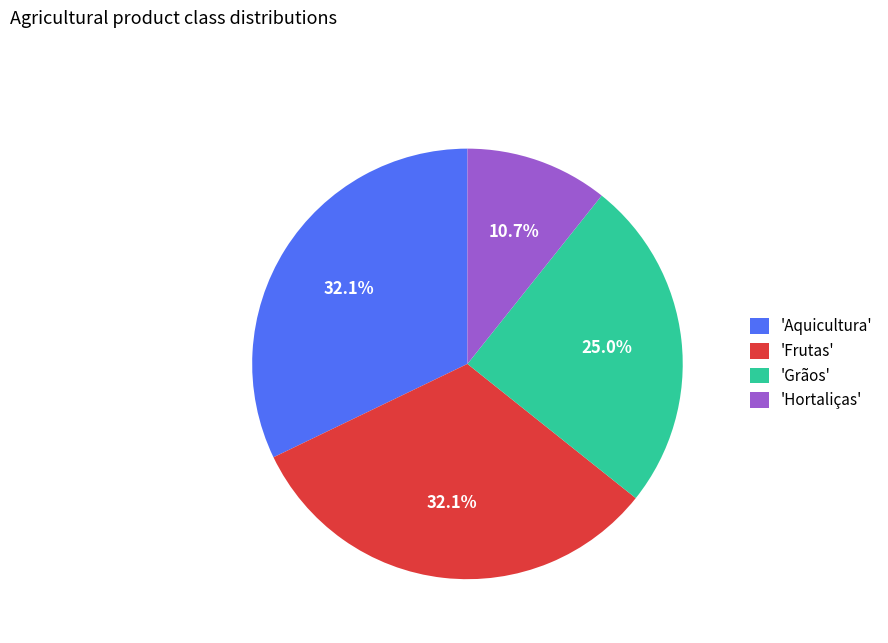

Which slice is the smallest?

'Hortaliças'